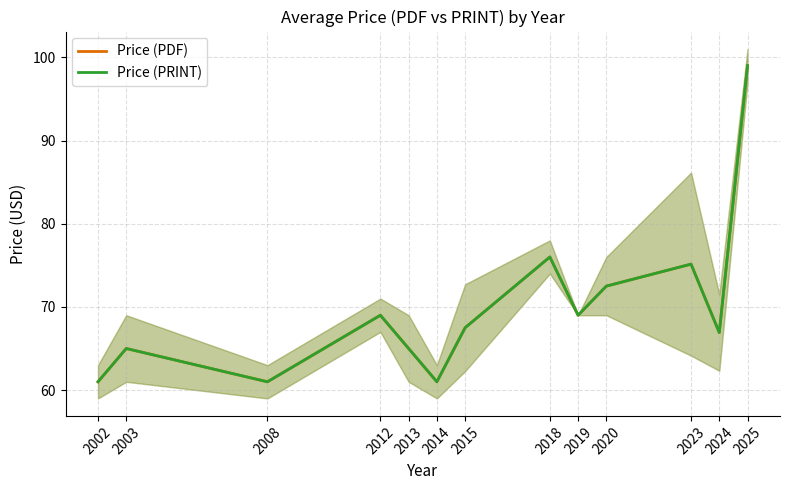

Where does the Price (PRINT) series first go above 67?

2012